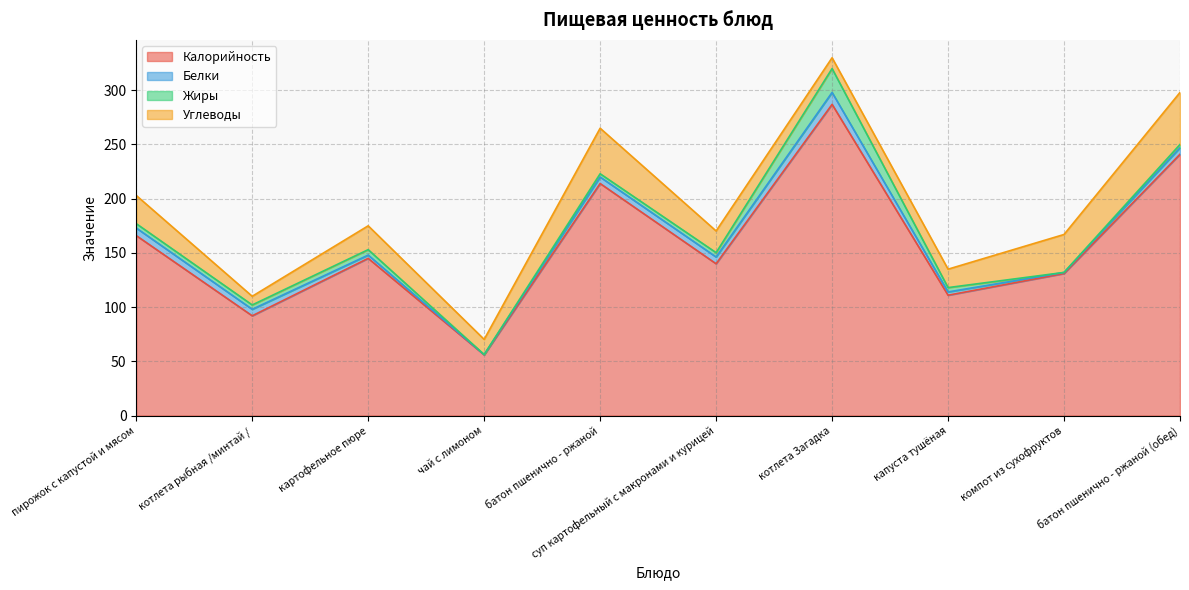

Count the number of data series in this chart.

4